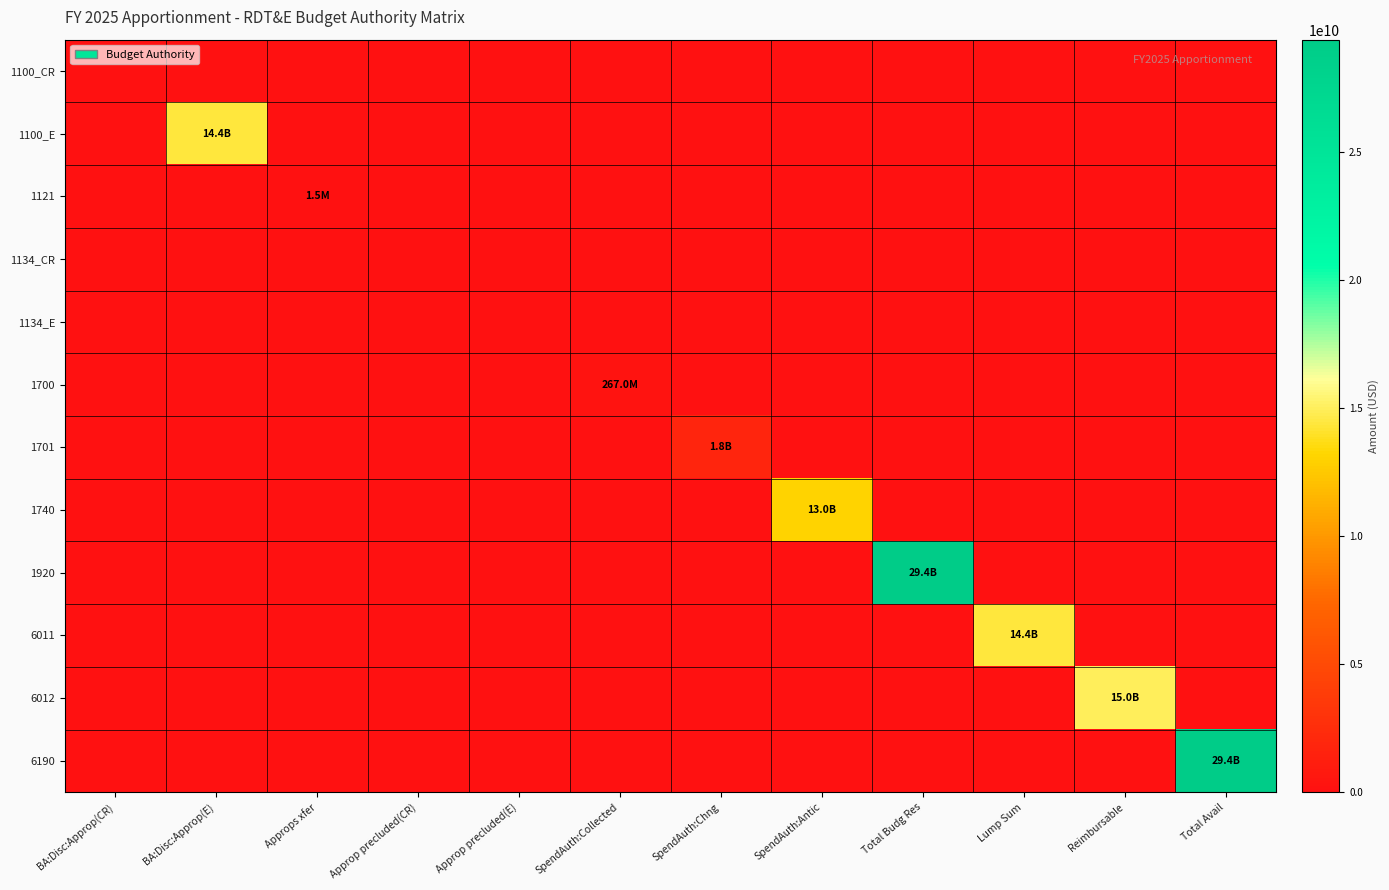

Which series has the largest total across all categories?

1920